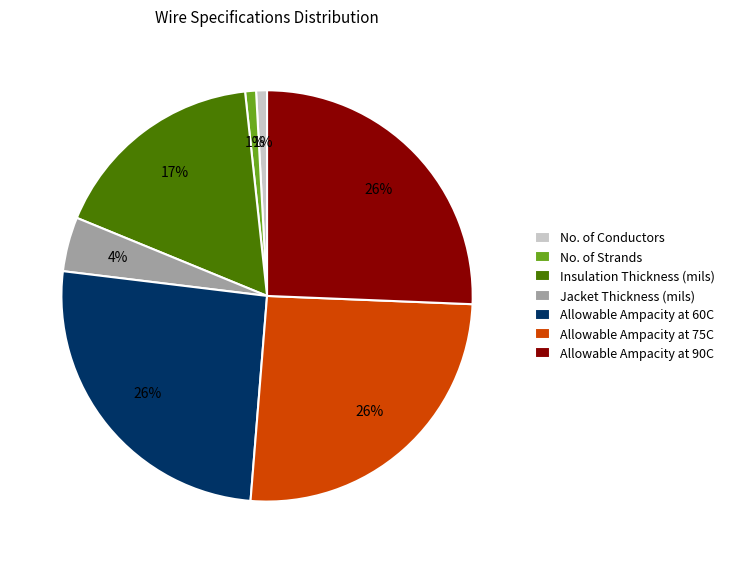

Is it true that No. of Strands is 11% of the pie?

False